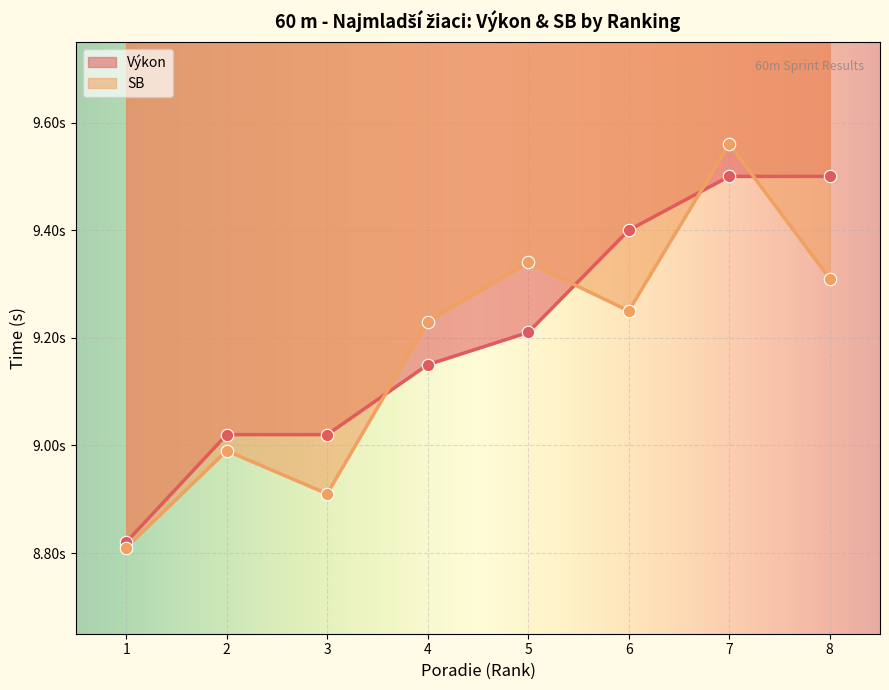

Which series contains the lowest Y value?

SB